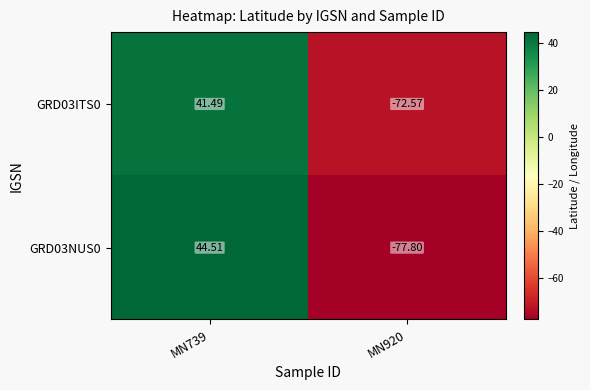

List the series in order of their peak value, lowest first.

GRD03ITS0, GRD03NUS0